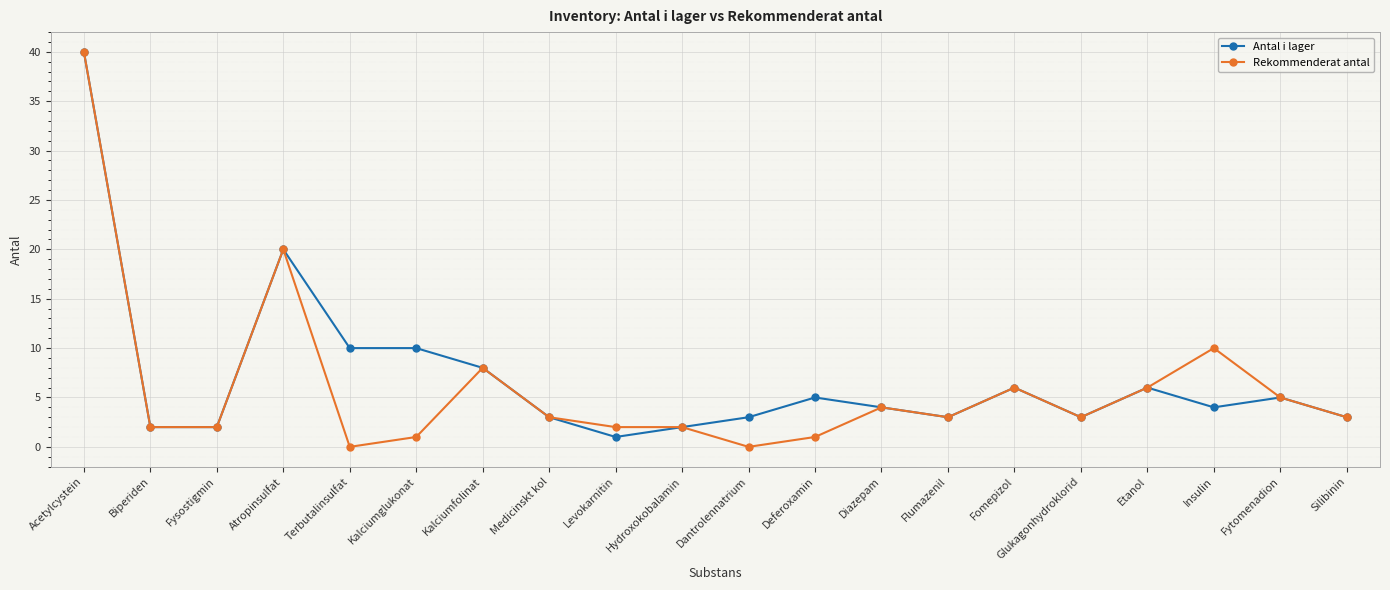

Does the chart display data point markers on the line(s)?

Yes